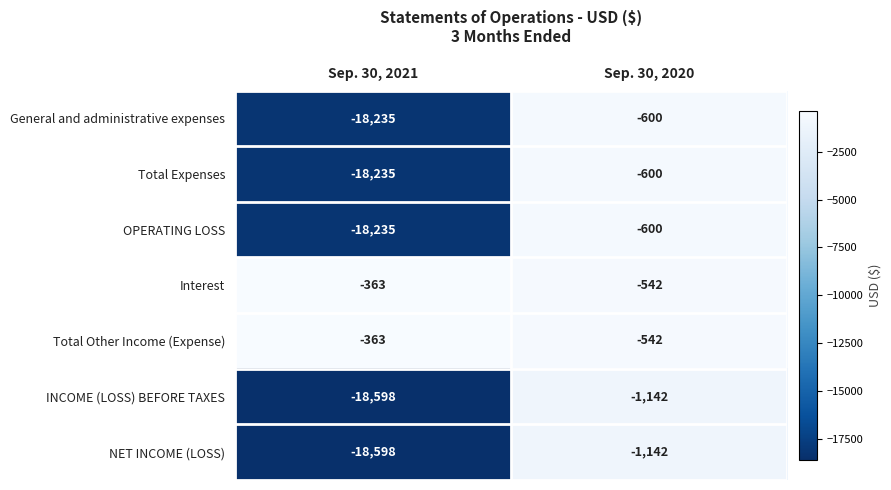

At which category is the sum across all series the highest?

Sep. 30, 2020